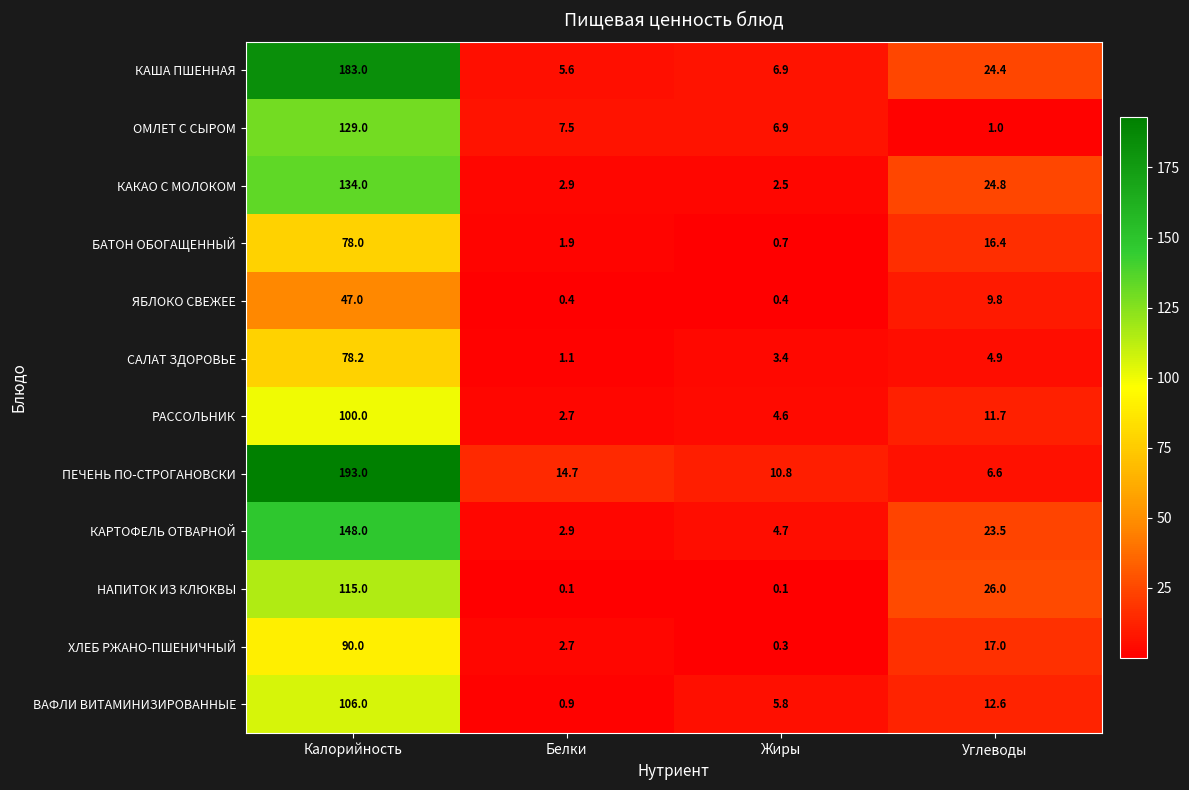

Which series has the largest total across all categories?

ПЕЧЕНЬ ПО-СТРОГАНОВСКИ